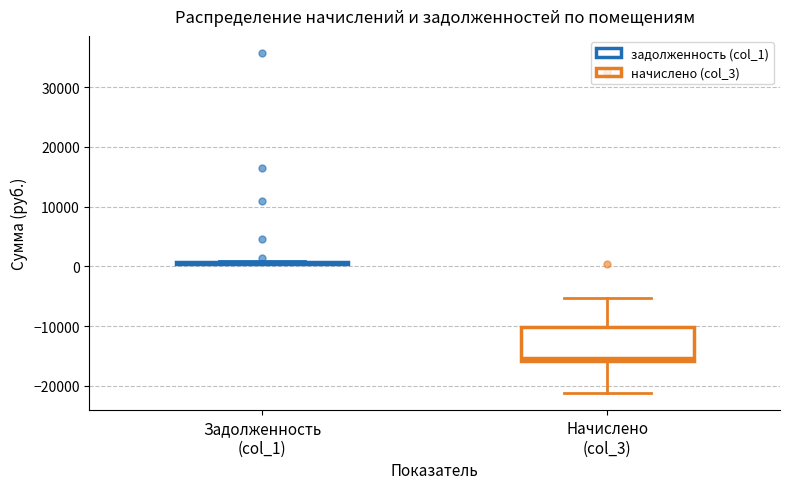

Which box is the tallest, from its lower edge to its upper edge?

Начислено (col_3)